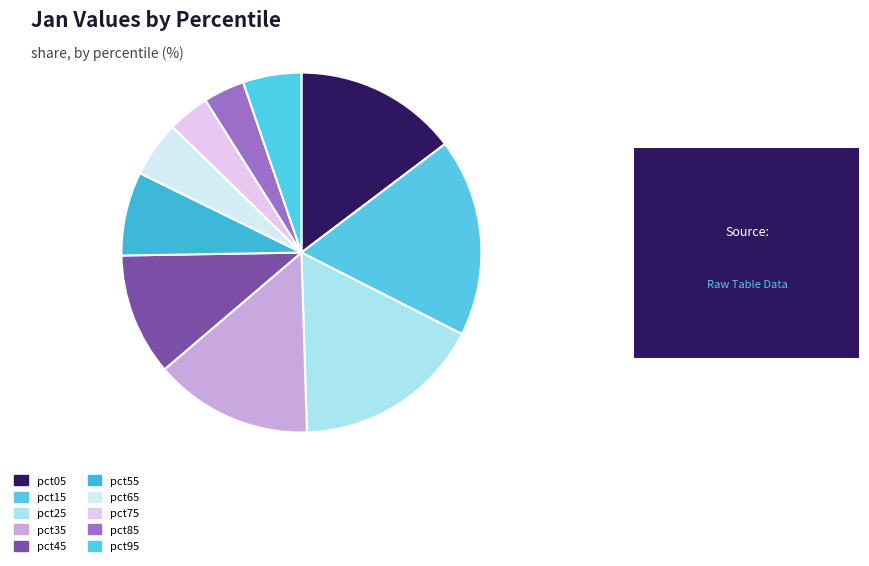

What is the largest slice in the pie chart?

pct15